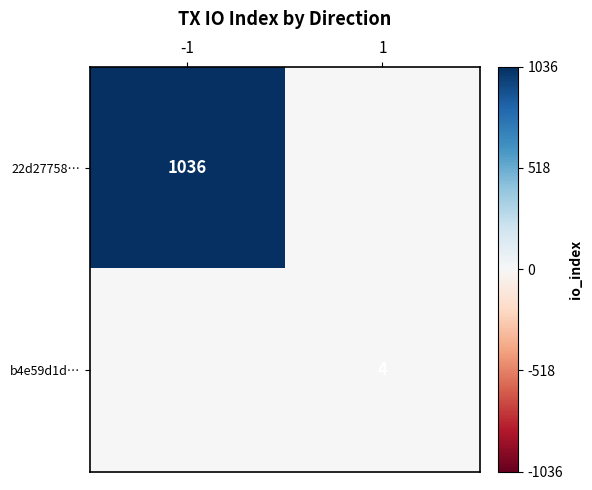

The value of 22d27758… at -1 is 717. True or false?

False